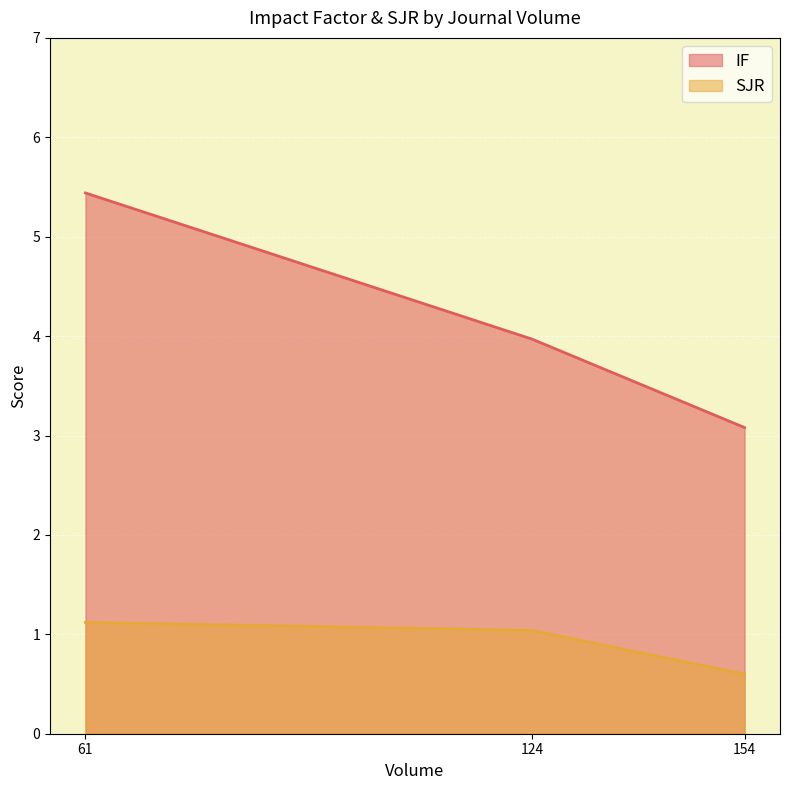

True or false: IF has a value of 2.2 at 61.

False